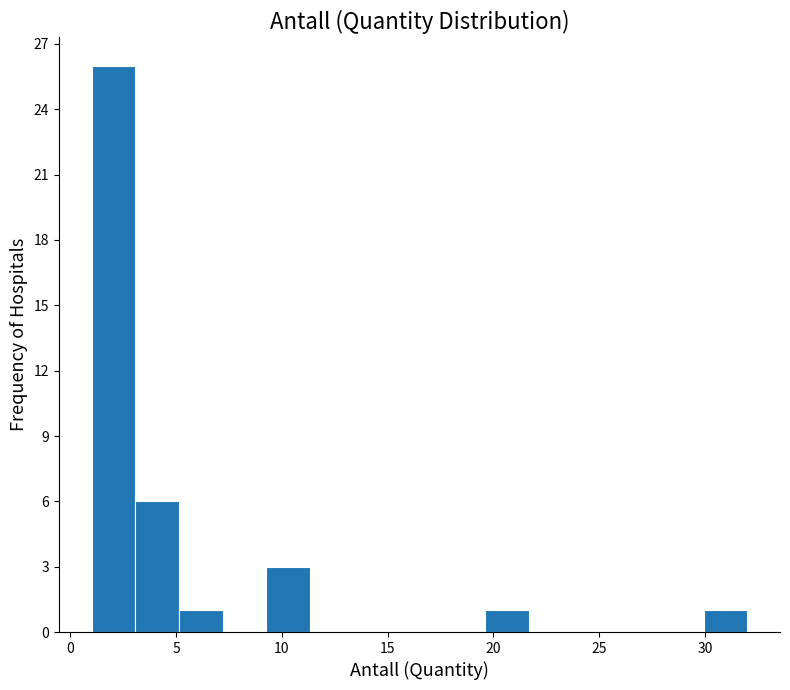

Reading left to right, list every bar in this chart as the range it spans on the x-axis followed by its height. Neither the bar edges nor the heights are printed on the chart, so give them approximately, as read against the axes.

1.0 to 3.0: 26
3.0 to 5.0: 6
5.0 to 7.0: 1
7.0 to 9.5: 0
9.5 to 11.5: 3
11.5 to 13.5: 0
13.5 to 15.5: 0
15.5 to 17.5: 0
17.5 to 19.5: 0
19.5 to 21.5: 1
21.5 to 23.5: 0
23.5 to 26.0: 0
26.0 to 28.0: 0
28.0 to 30.0: 0
30.0 to 32.0: 1